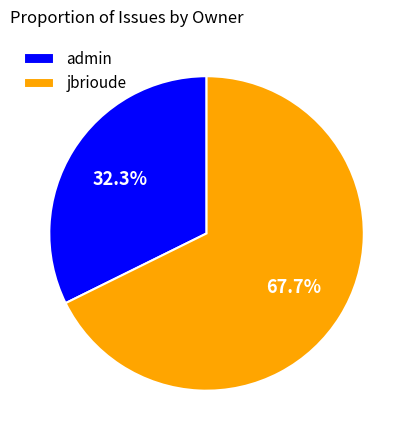

How much of the chart is everything except admin?

67.7%